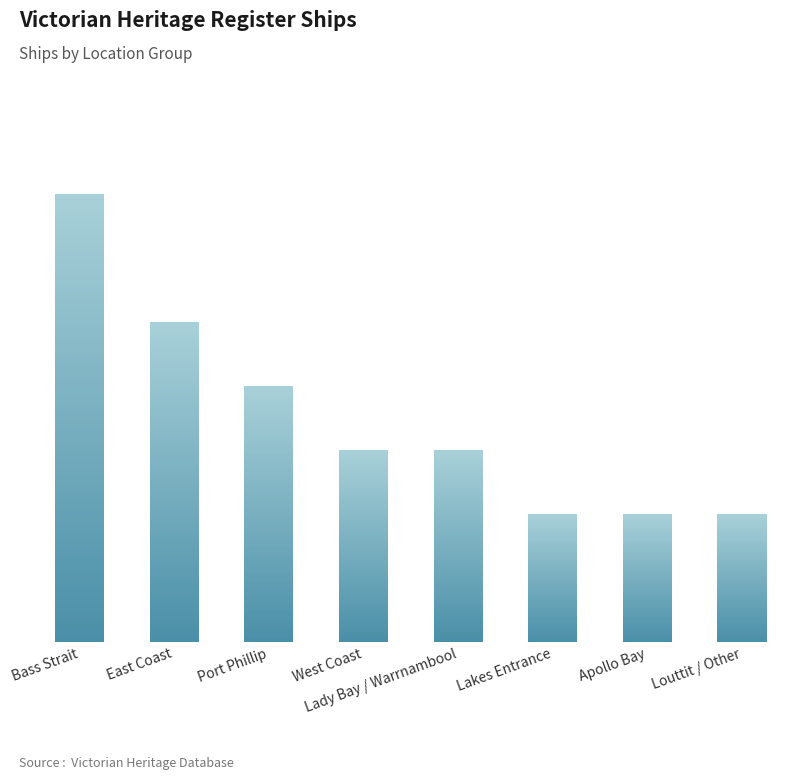

Reading right to left, transcribe all the data shown in this chart.

2	2	2	3	3	4	5	7